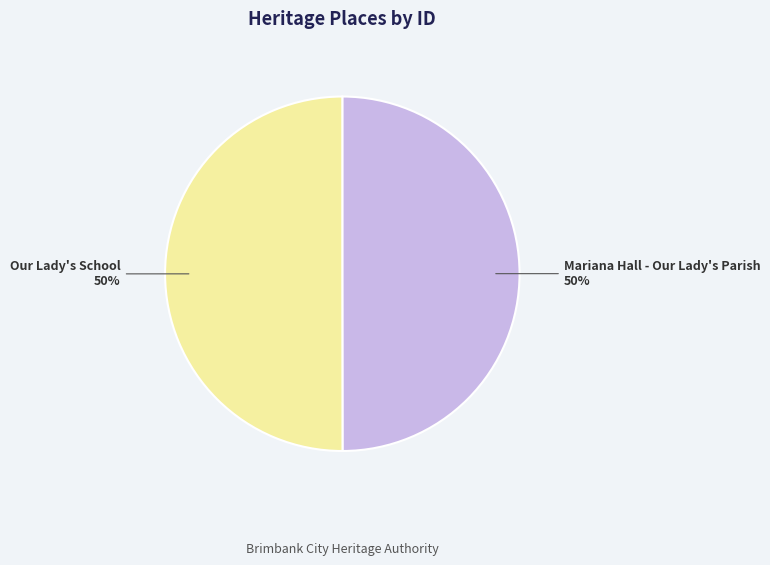

To the nearest percent, what is the combined percentage of Mariana Hall - Our Lady's Parish and Our Lady's School?

100%